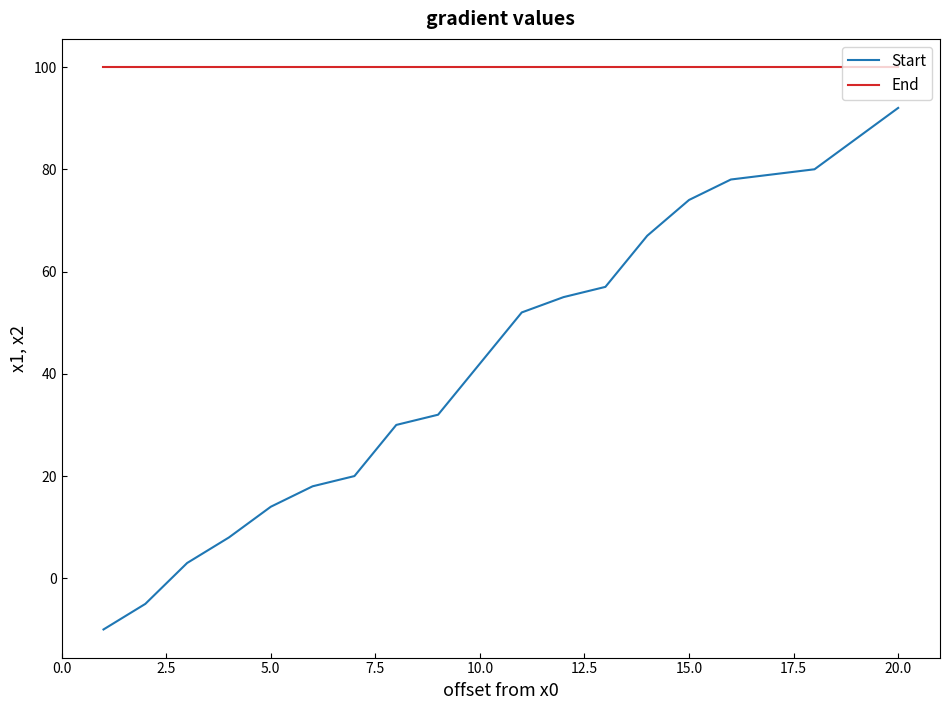

What are all the series names shown in the legend?

Start, End